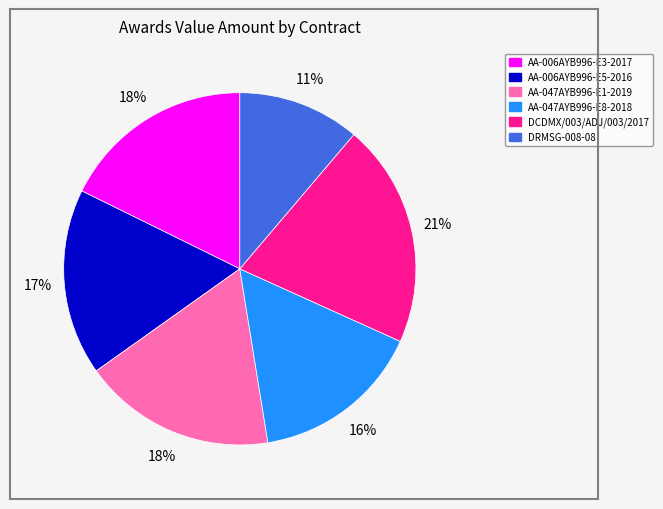

Which slice is the largest?

DCDMX/003/ADJ/003/2017